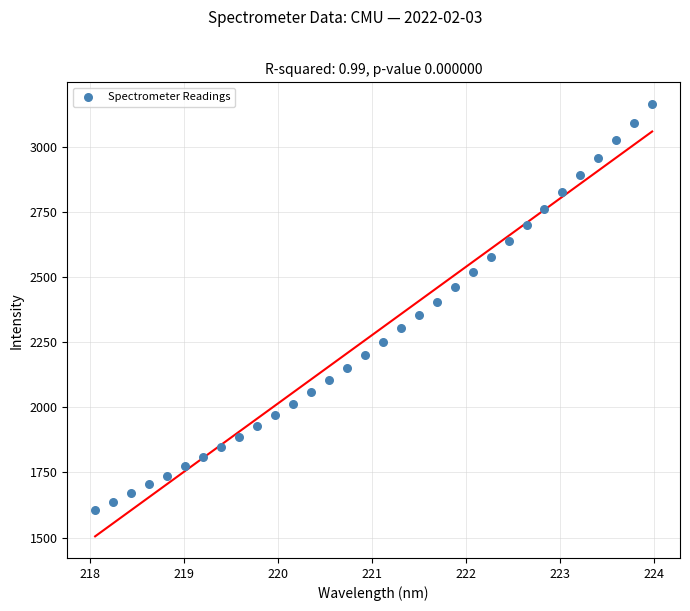

What is the range of X values (max minus min)?

5.9